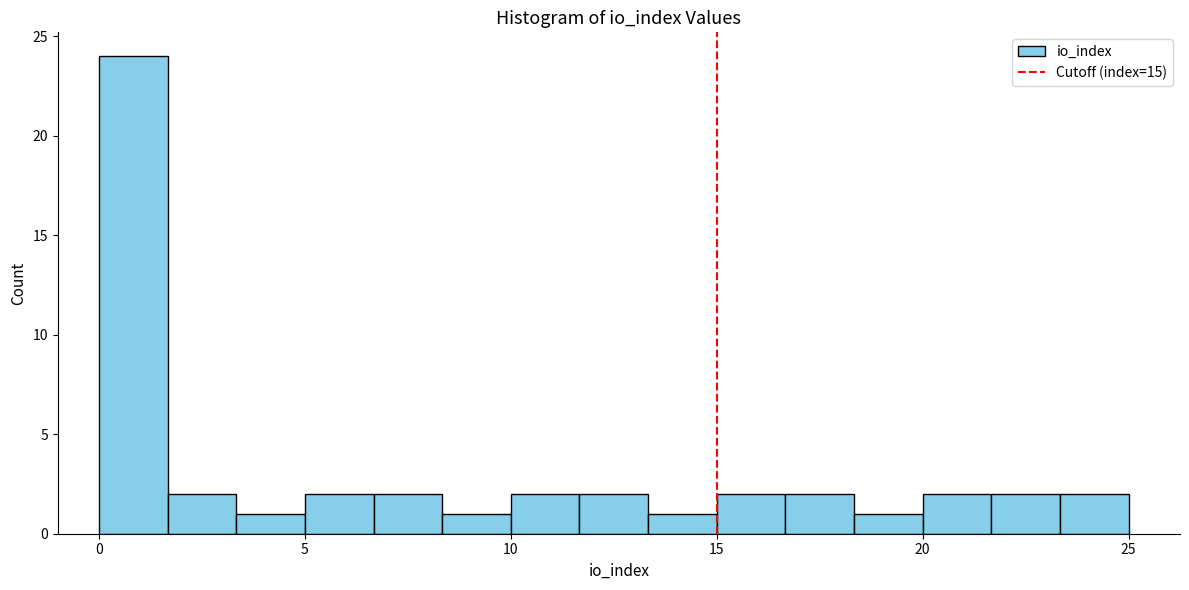

Around what value on the x-axis is the tallest bar? Give the approximate position of its centre, as read against the axis.

1.0